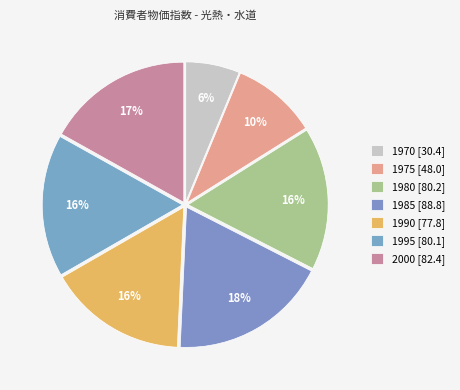

Combined, do 1980 and 1985 account for over 50%?

No